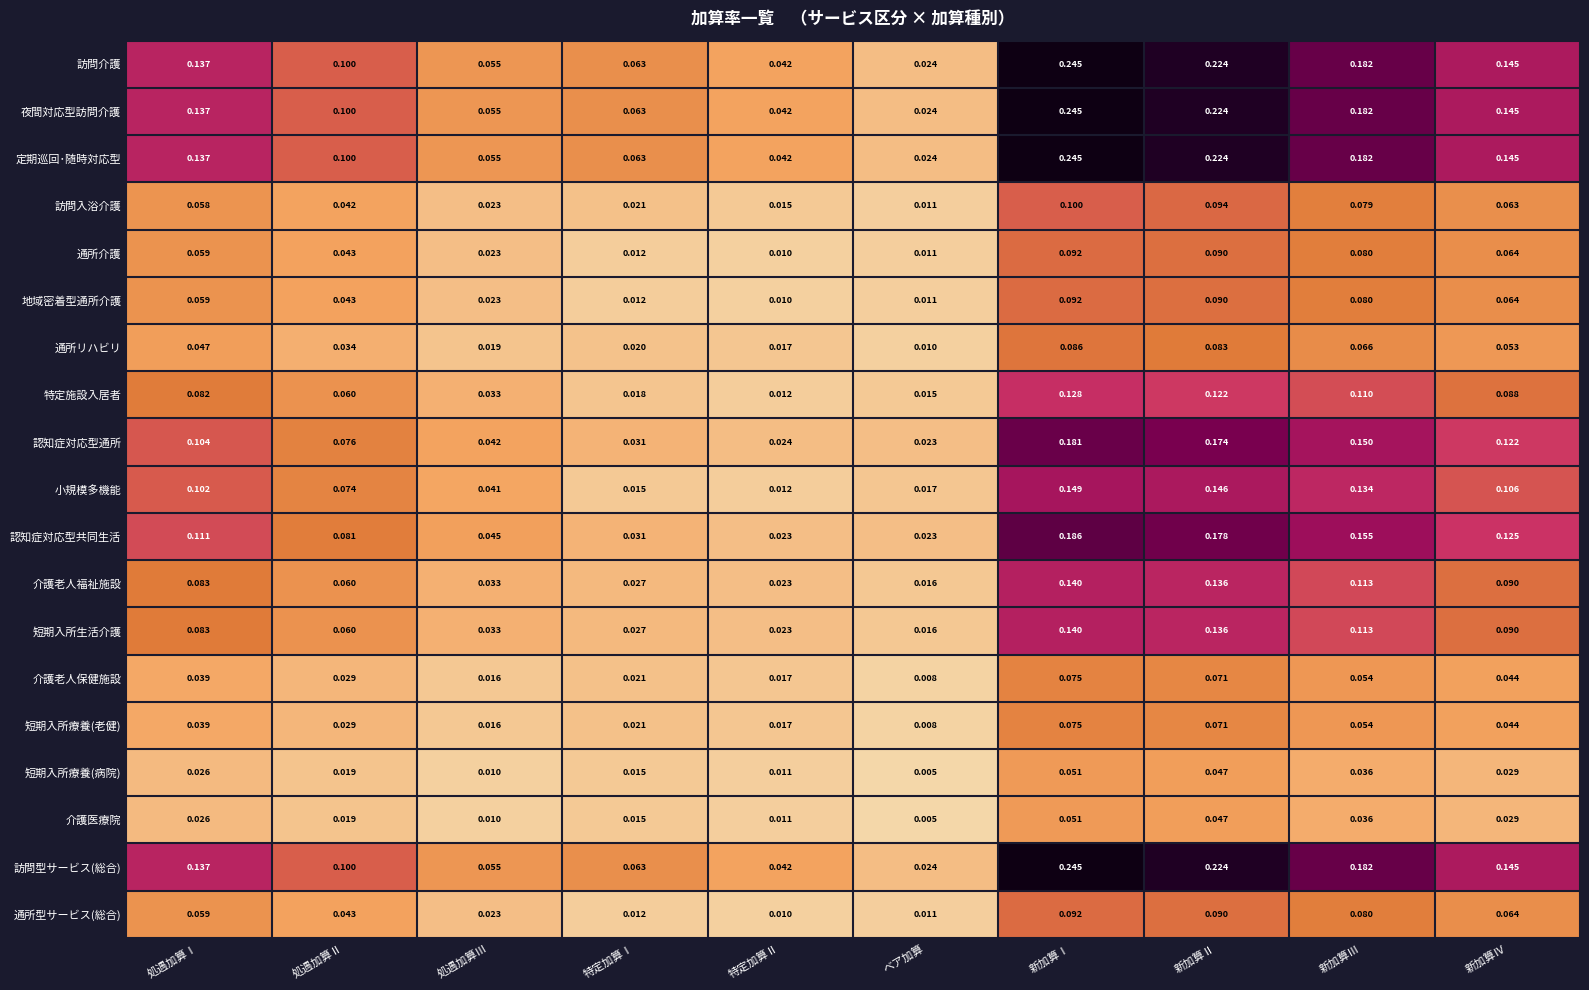

Between 処遇加算Ⅰ and 特定加算Ⅰ, which series saw the biggest shift?

小規模多機能